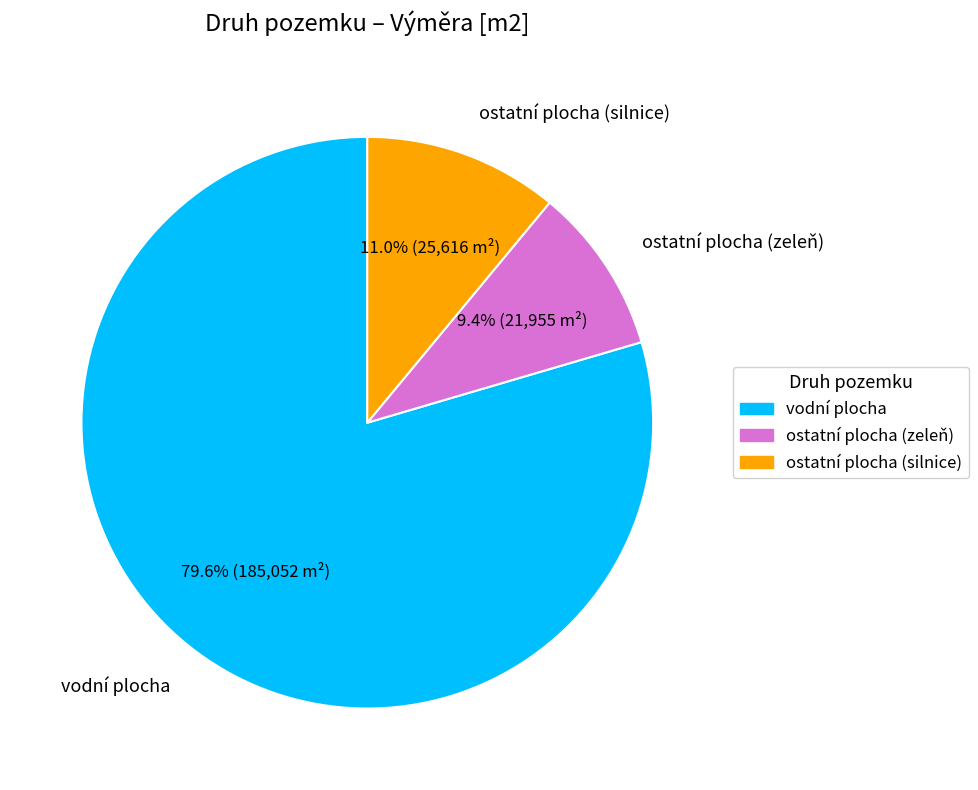

Which has a higher value, vodní plocha or ostatní plocha (zeleň)?

vodní plocha